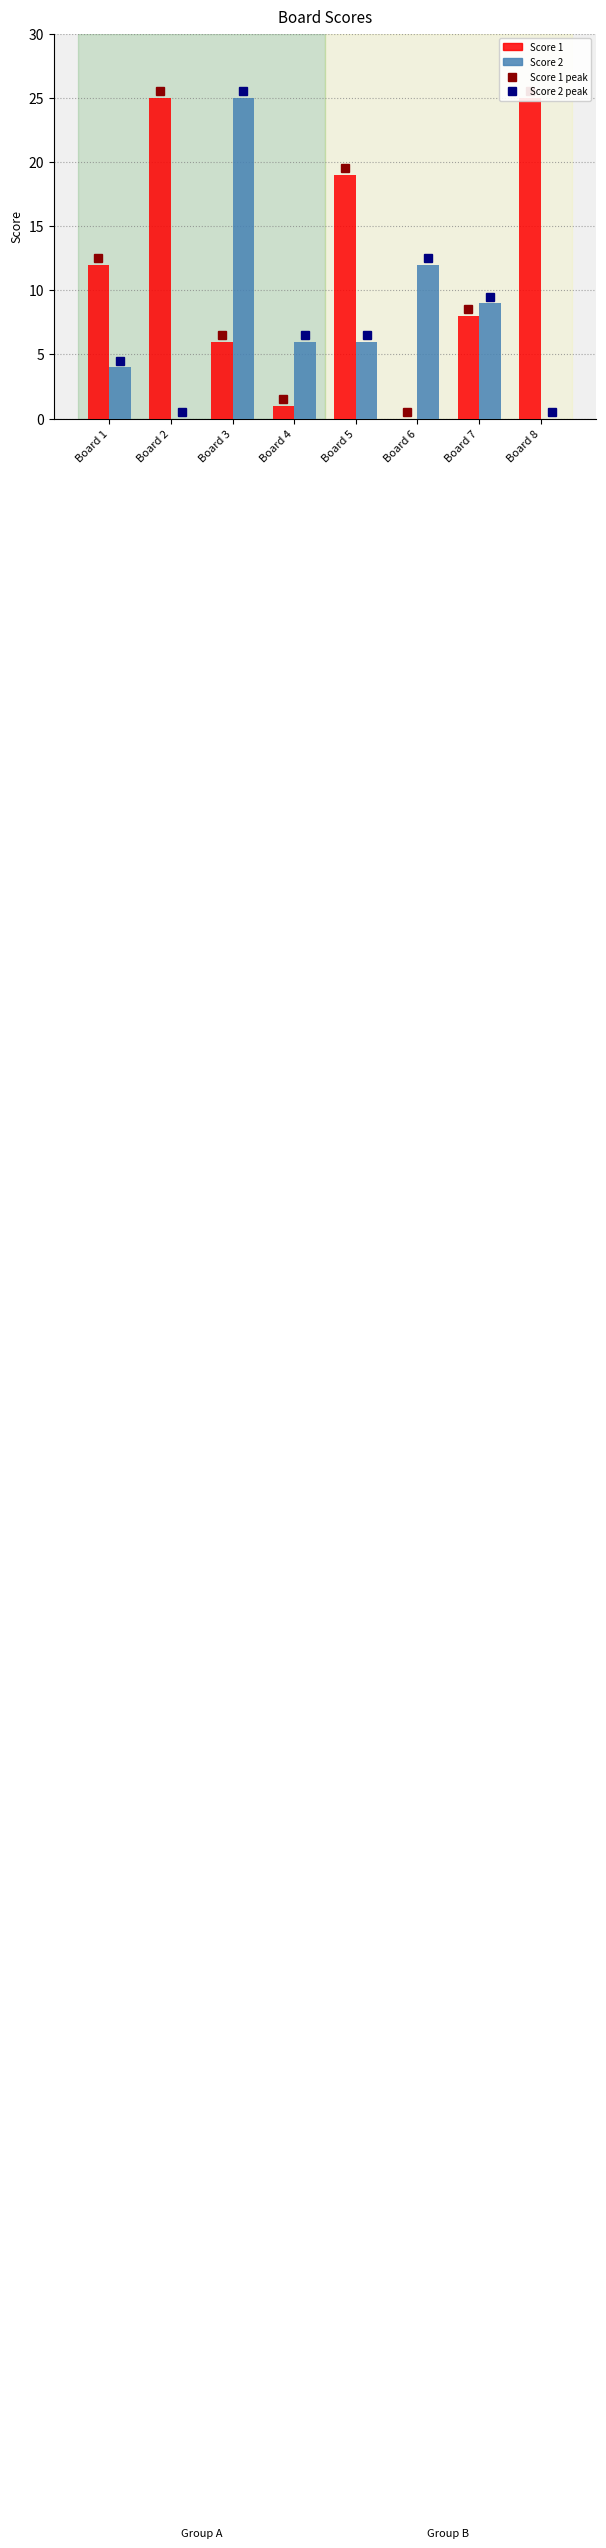

At how many categories does at least one series exceed 23?

3